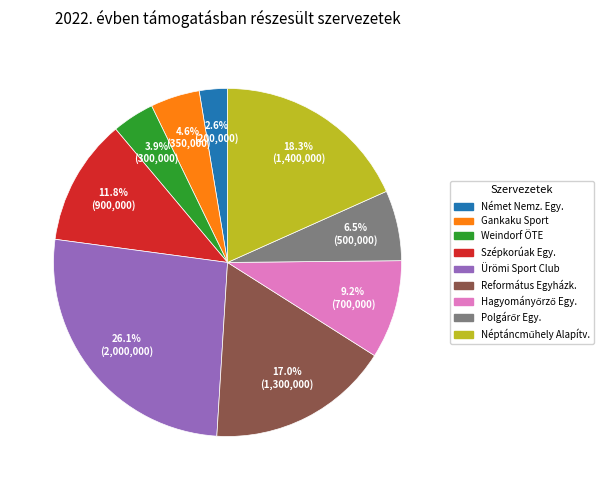

Count the number of slices in the pie.

9